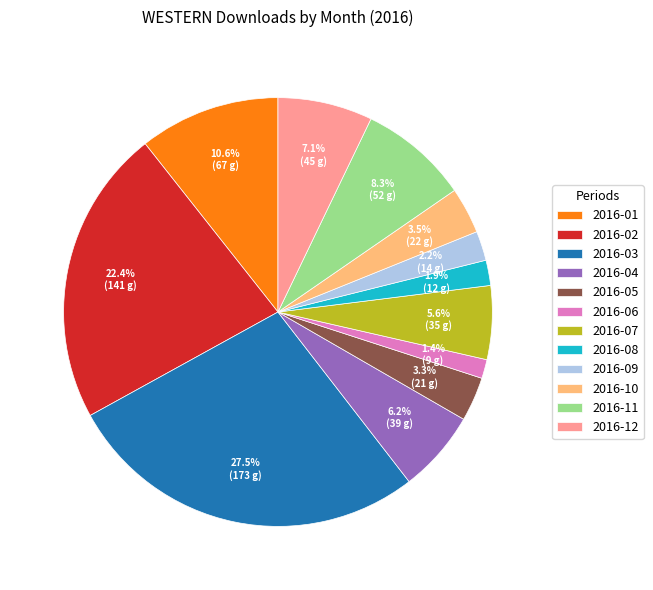

What percentage is the 2016-11 slice, to the nearest percent?

8%